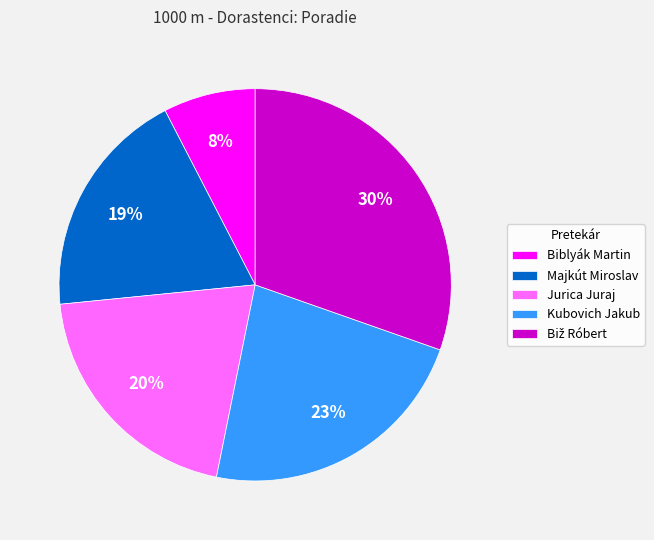

Approximately how many times larger is the value at Majkút Miroslav compared to Jurica Juraj?

0.9